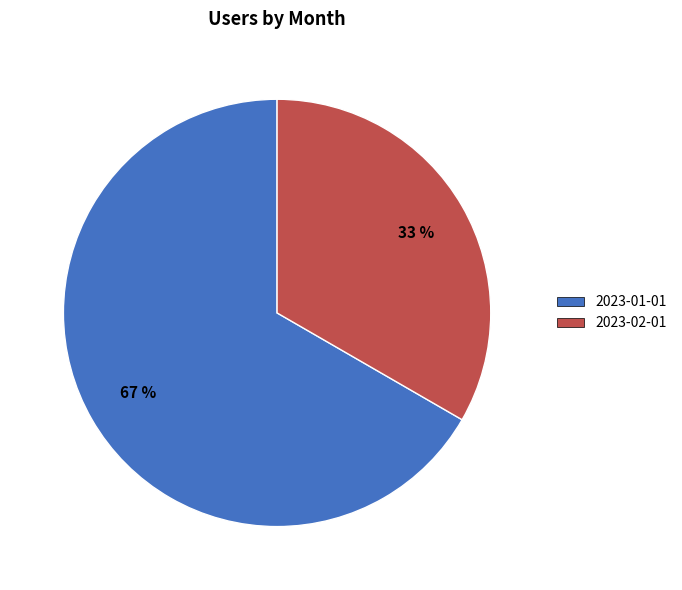

Combined, do 2023-01-01 and 2023-02-01 account for over 50%?

Yes